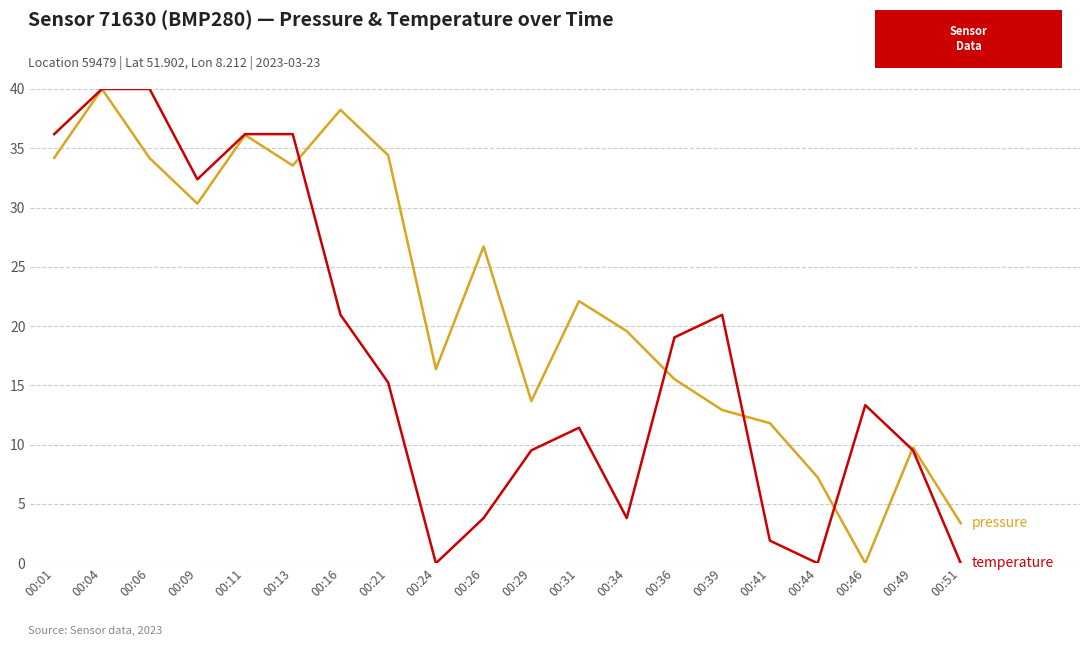

What is the greatest value displayed?

40.0